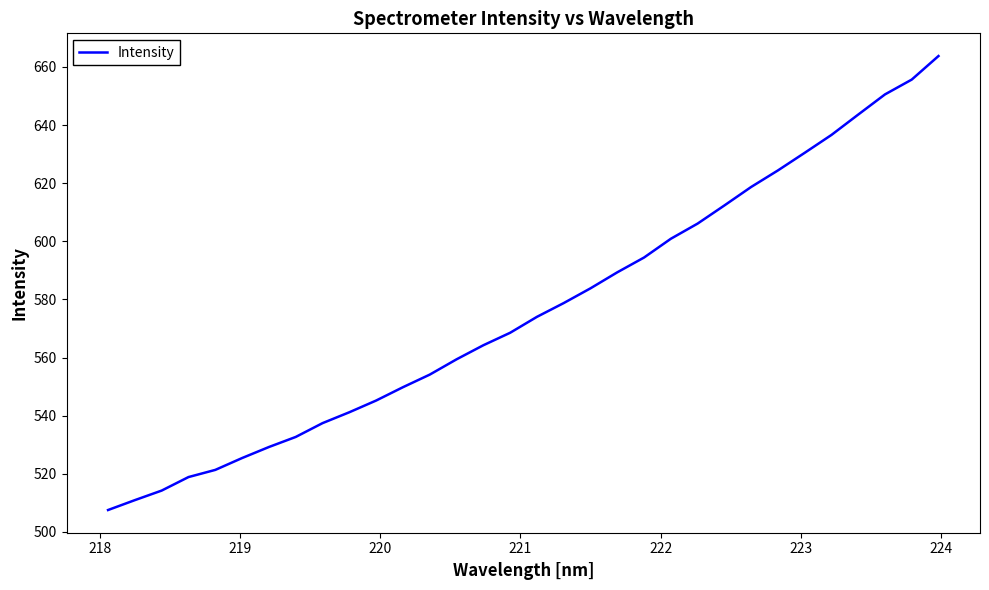

What is the maximum value shown in the chart?

663.8